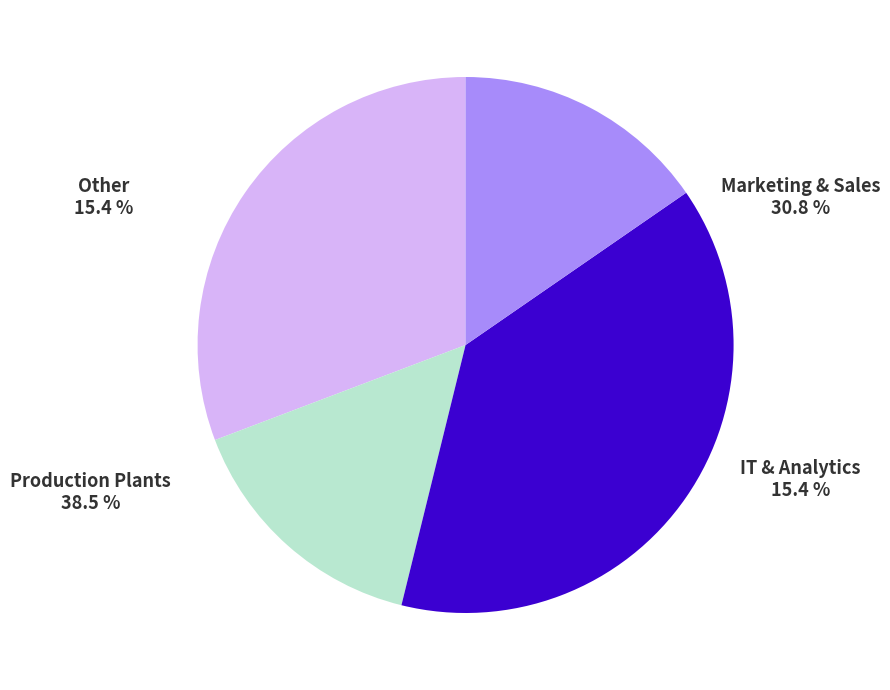

Is the sum of Production Plants and Marketing & Sales greater than half?

Yes